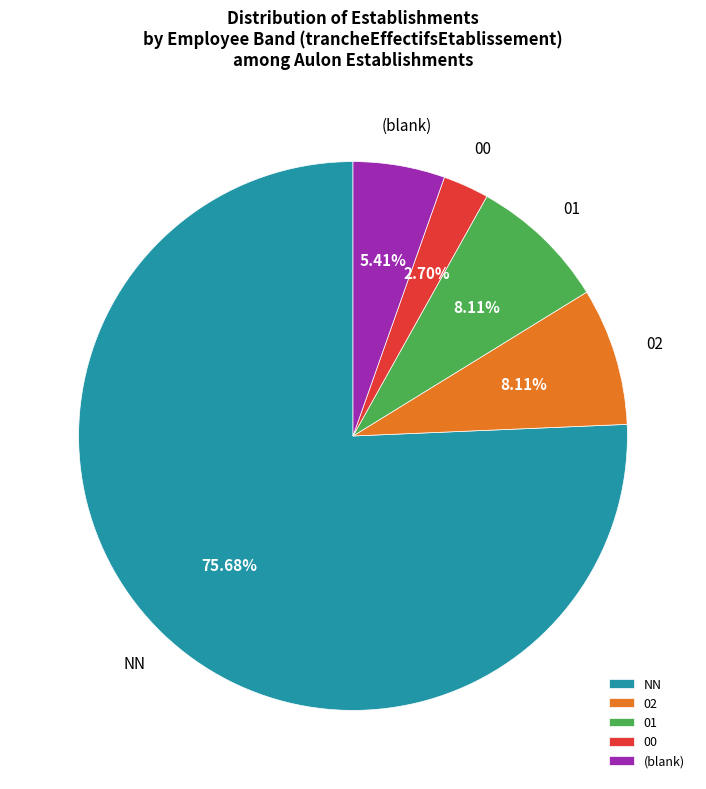

To the nearest percent, what portion does 01 represent?

8%